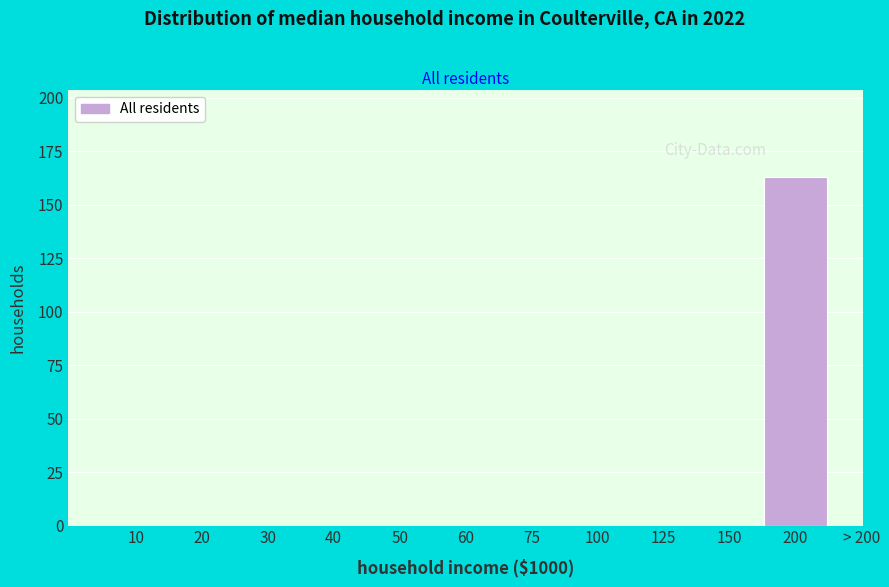

Reading left to right, extract all data points from this chart.

10=0	20=0	30=0	40=0	50=0	60=0	75=0	100=0	125=0	150=0	200=163